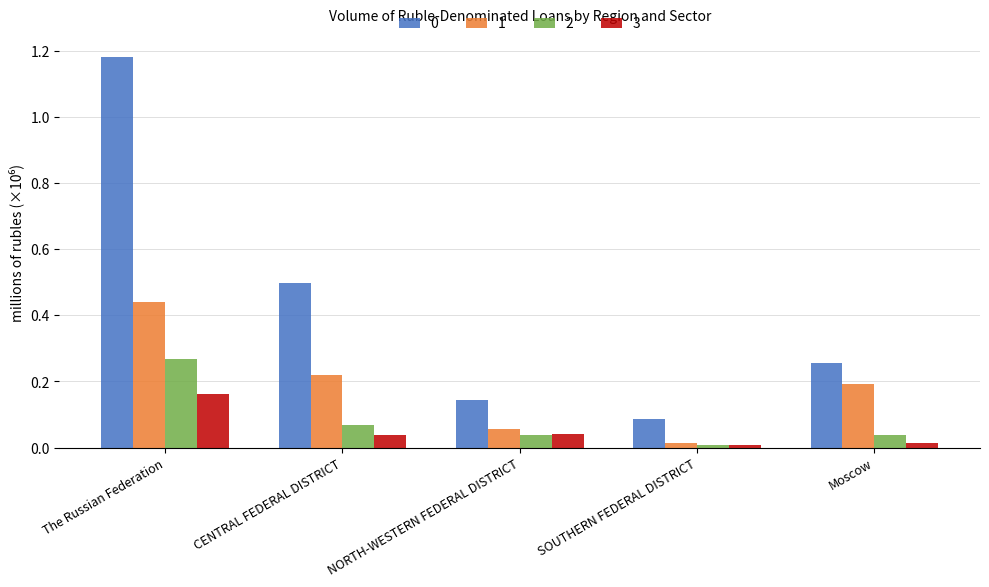

At which category is the sum across all series the highest?

The Russian Federation